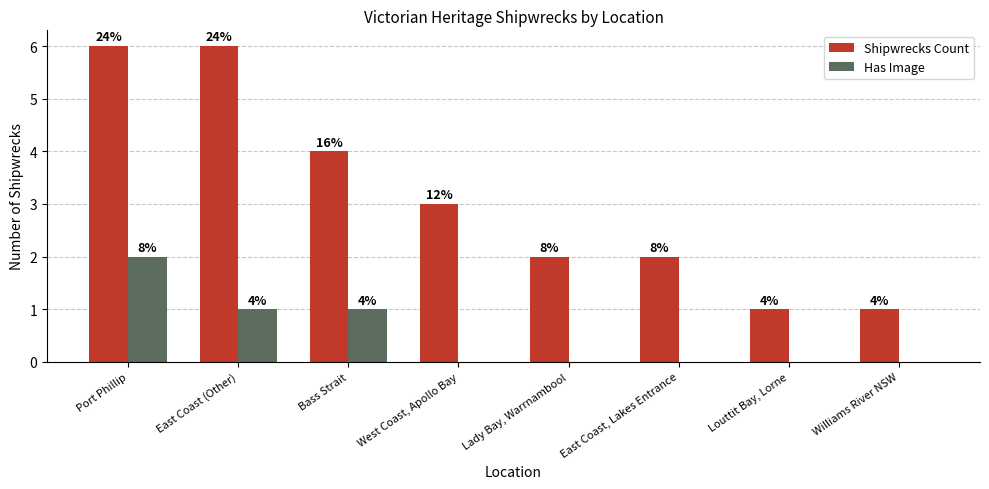

Does the chart contain stacked bars?

No